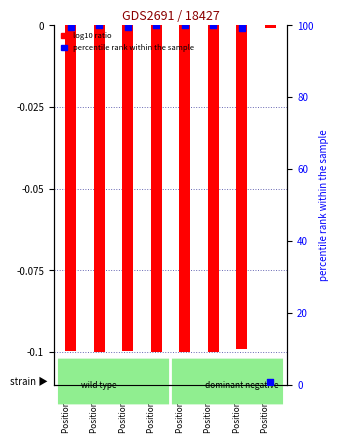

Which series contains the highest Y value?

percentile rank within the sample